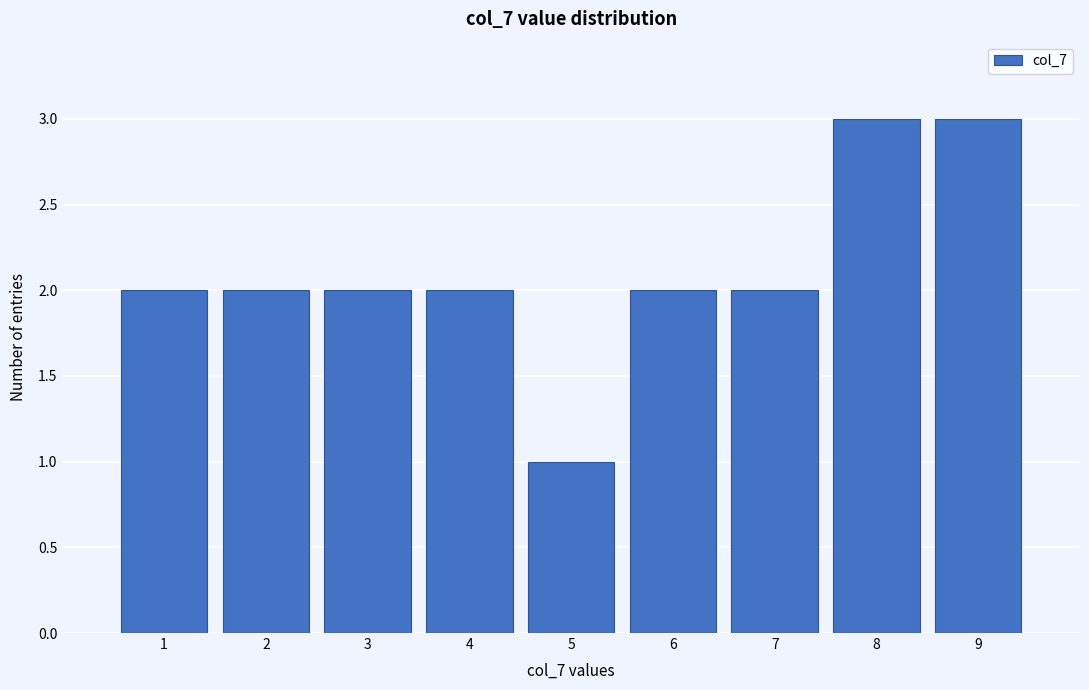

Reading left to right, extract all data points from this chart.

2	2	2	2	1	2	2	3	3